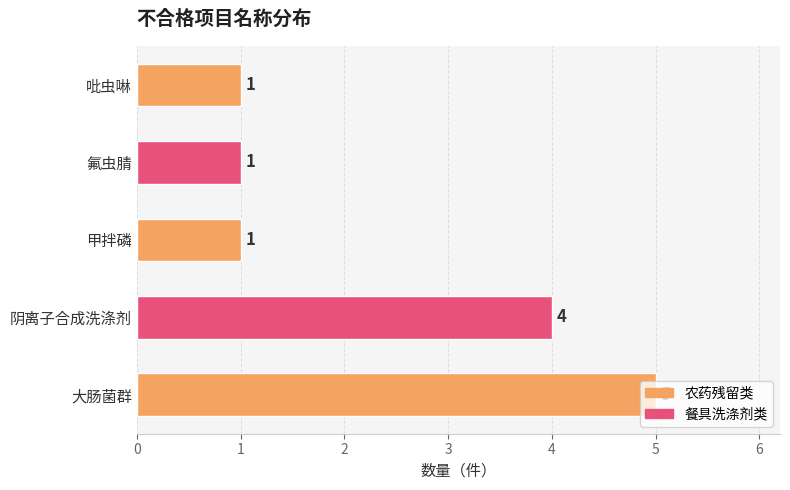

Read the value at 大肠菌群.

5